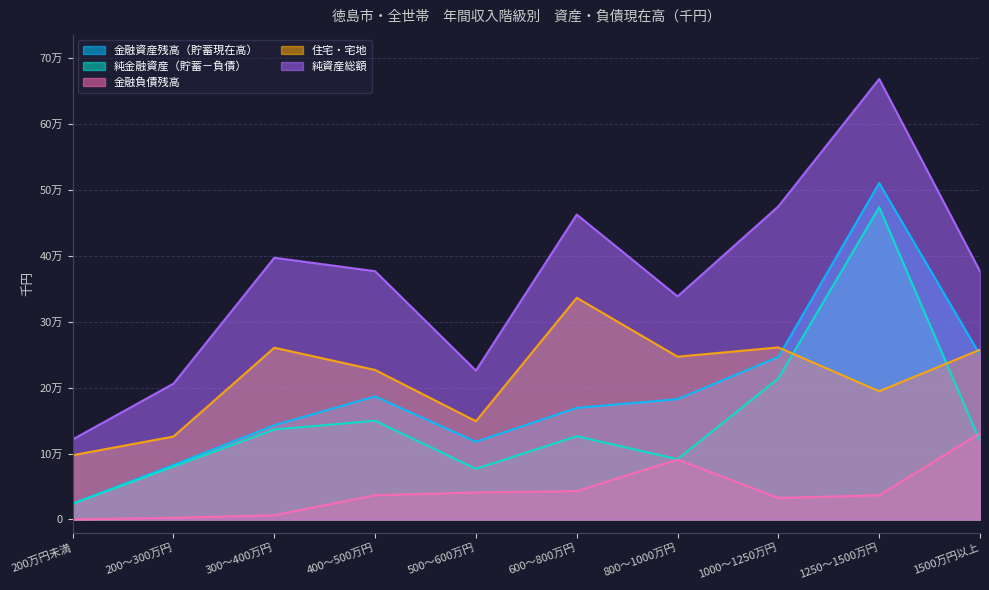

What are all the series names shown in the legend?

金融資産残高（貯蓄現在高）, 純金融資産（貯蓄－負債）, 金融負債残高, 住宅・宅地, 純資産総額